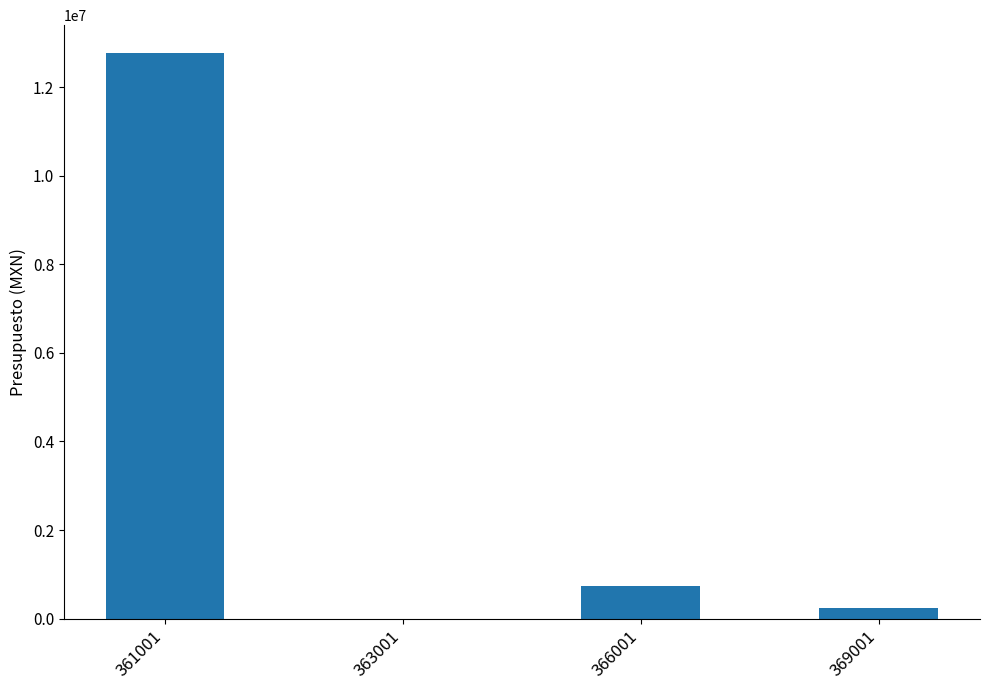

What is the difference between the values at 363001 and 361001?

12760187.8